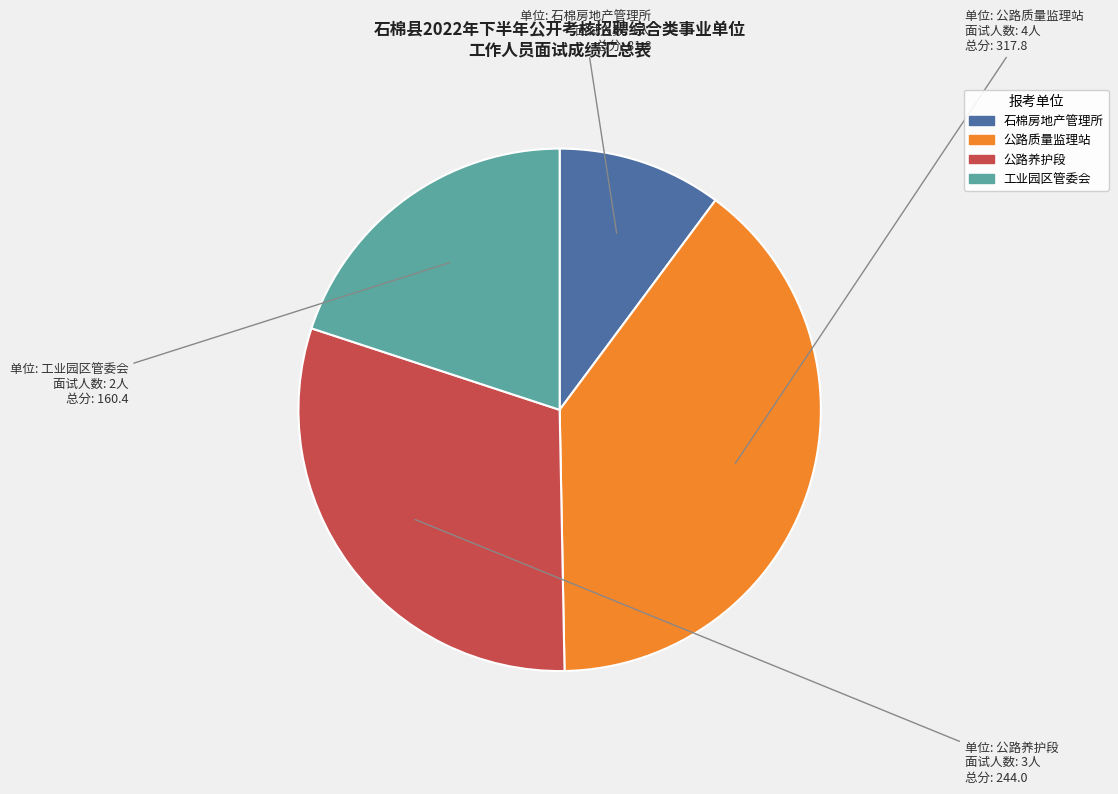

Is there a majority slice in this chart?

No